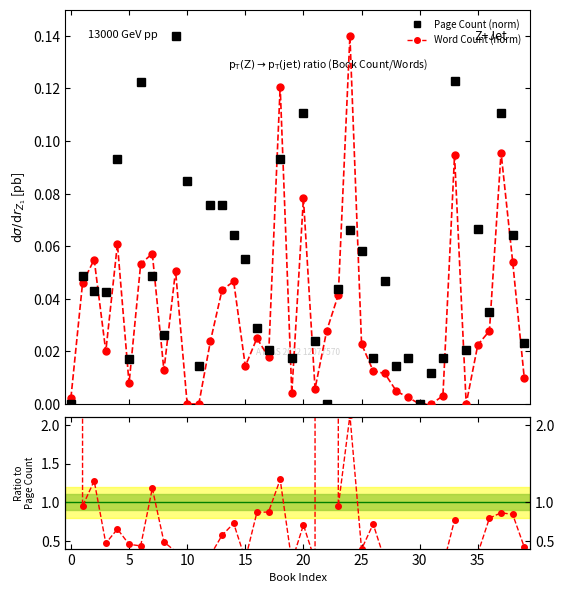

Does the chart display data point markers on the line(s)?

Yes